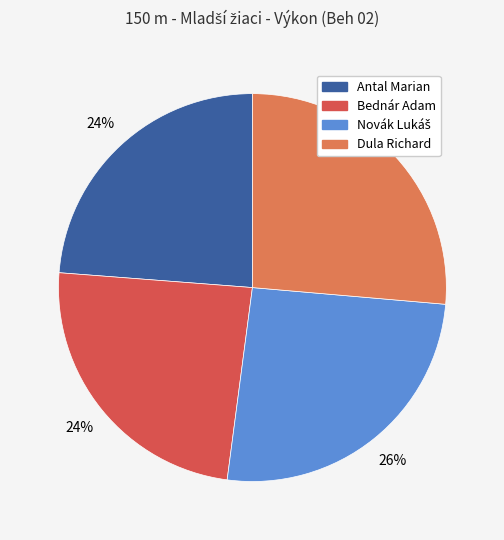

To the nearest percent, what is the combined percentage of Antal Marian and Bednár Adam?

48%